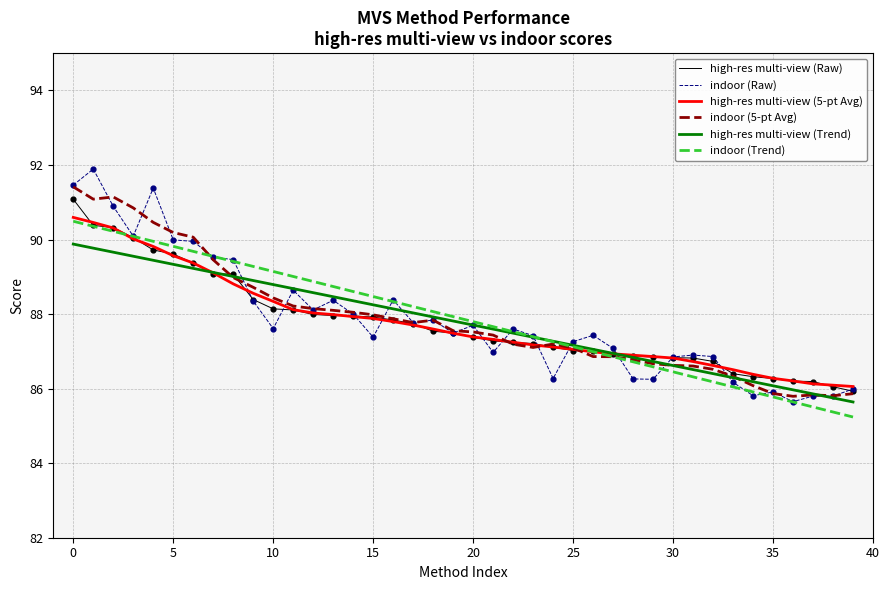

Which series has the largest range (max minus min)?

indoor (Raw)